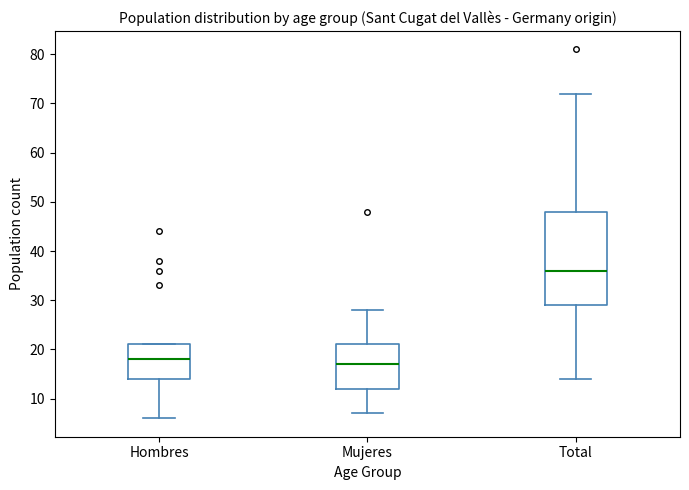

Reading left to right, read every box against the y-axis: the position of its median line, the range the box covers, and the ends of its whiskers. The values are not printed on the chart, so give them approximately, as read against the axis.

Hombres: median 18, box 14 to 21, whiskers 6 to 21
Mujeres: median 17, box 12 to 21, whiskers 7 to 28
Total: median 36, box 29 to 48, whiskers 14 to 72